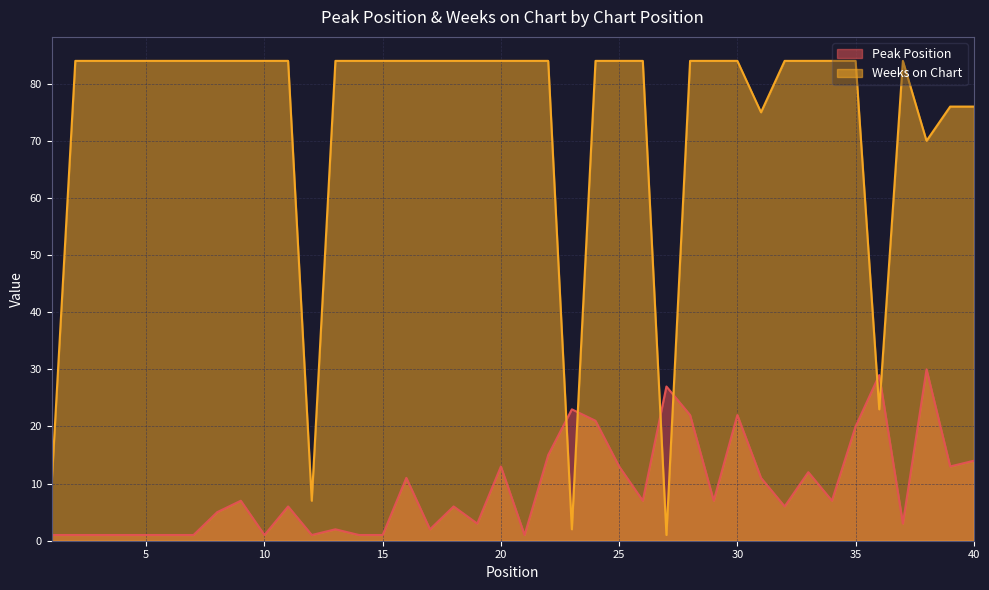

Reading left to right, extract all data points from this chart.

Peak Position: 1	1	1	1	1	1	1	5	7	1	6	1	2	1	1	11	2	6	3	13	1	15	23	21	13	7	27	22	7	22	11	6	12	7	20	29	3	30	13	14
Weeks on Chart: 10	84	84	84	84	84	84	84	84	84	84	7	84	84	84	84	84	84	84	84	84	84	2	84	84	84	1	84	84	84	75	84	84	84	84	23	84	70	76	76